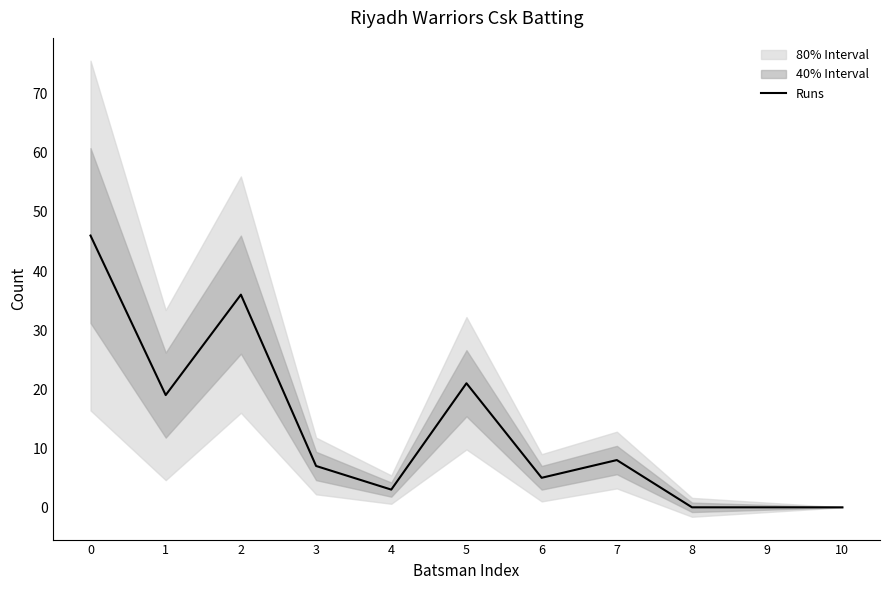

What value does the data have at 2?

36